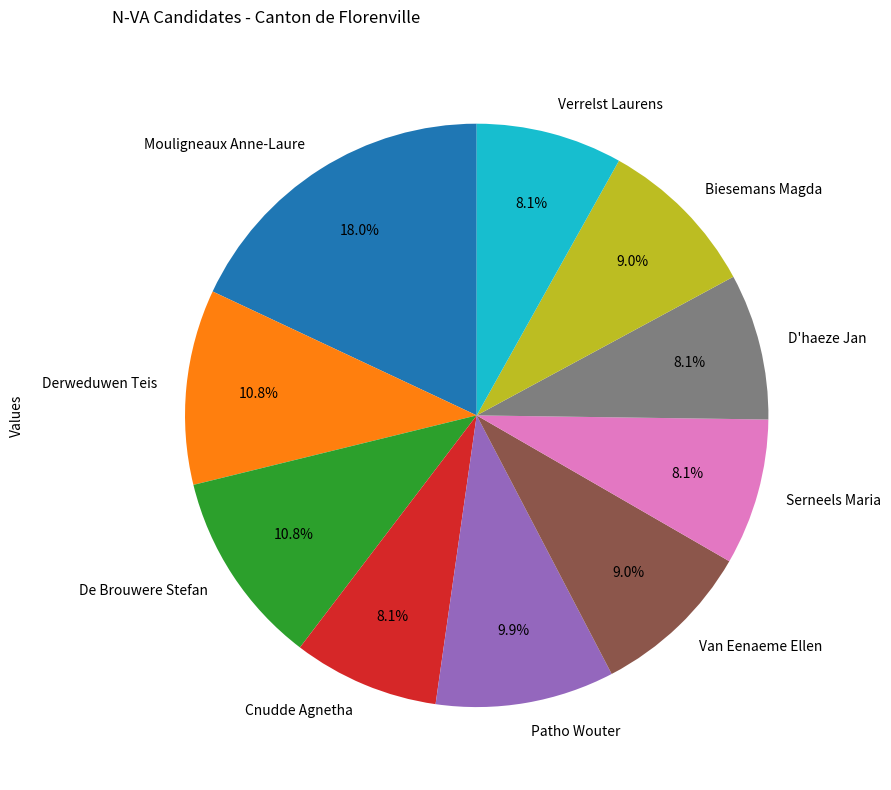

What is the largest slice in the pie chart?

Mouligneaux Anne-Laure